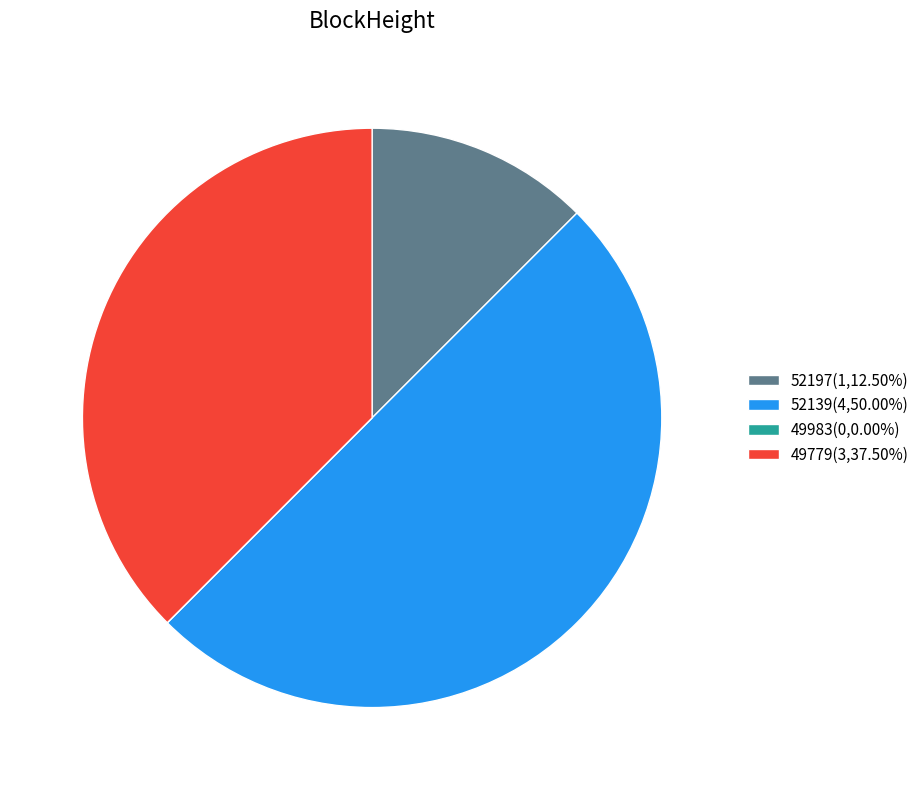

Does 52197(1,12.50%) account for over 50% of the chart?

No